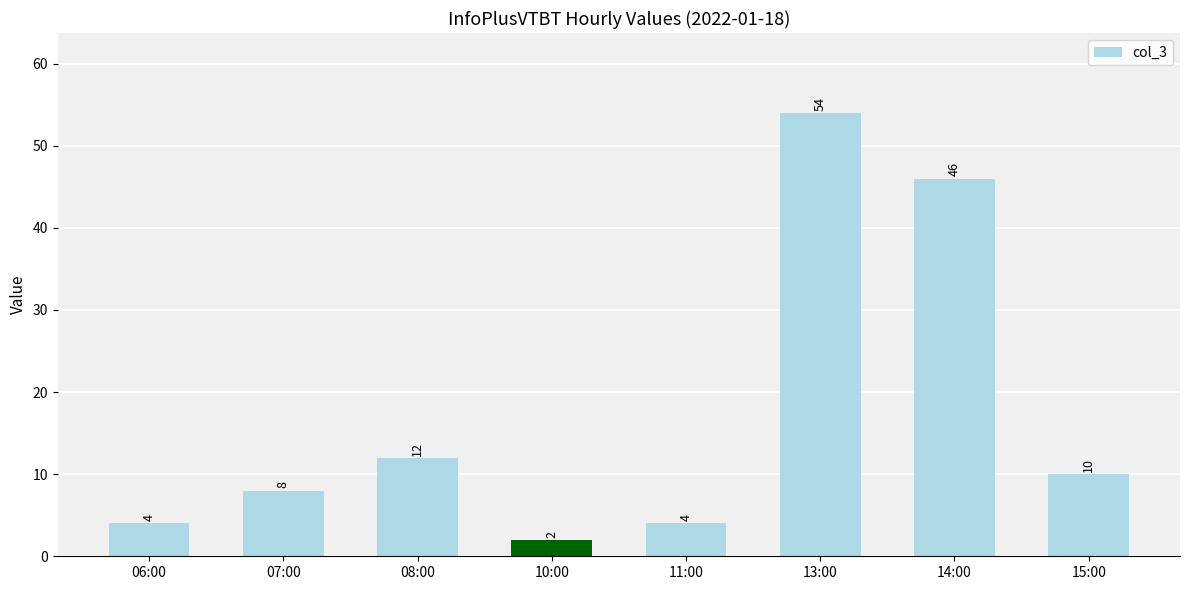

What is the label of the 3rd bar from the right?

13:00